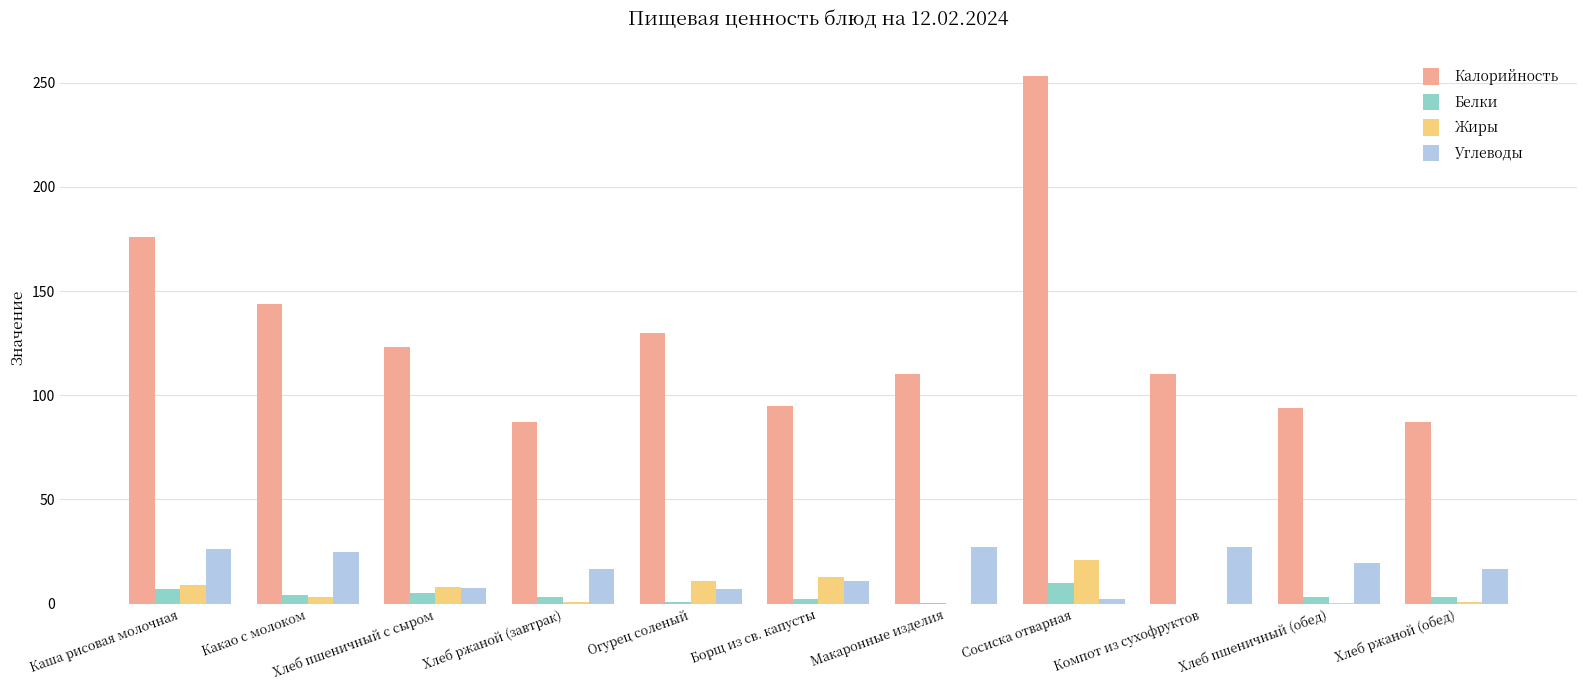

What is the sum of all Калорийность values?

1409.0